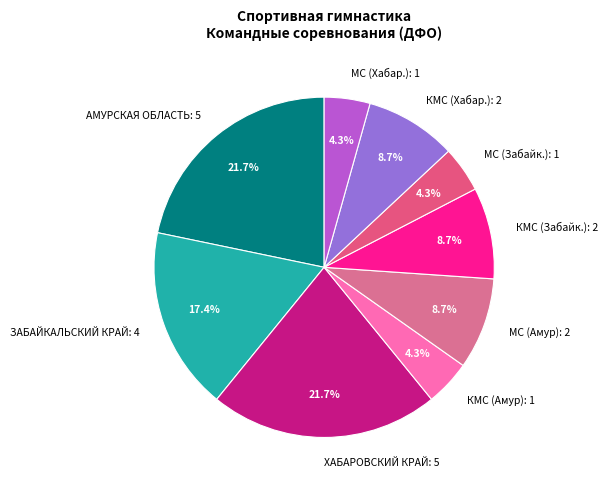

How many segments does this pie chart have?

9